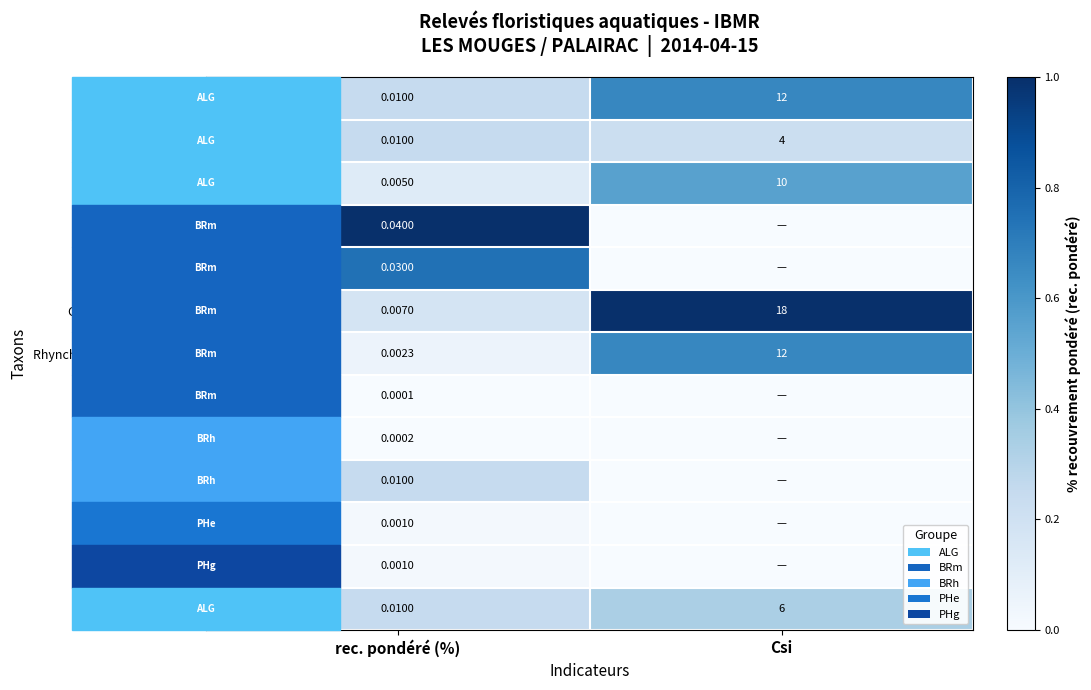

At which label is Cladophora sp. closest to 3?

rec. pondéré (%)